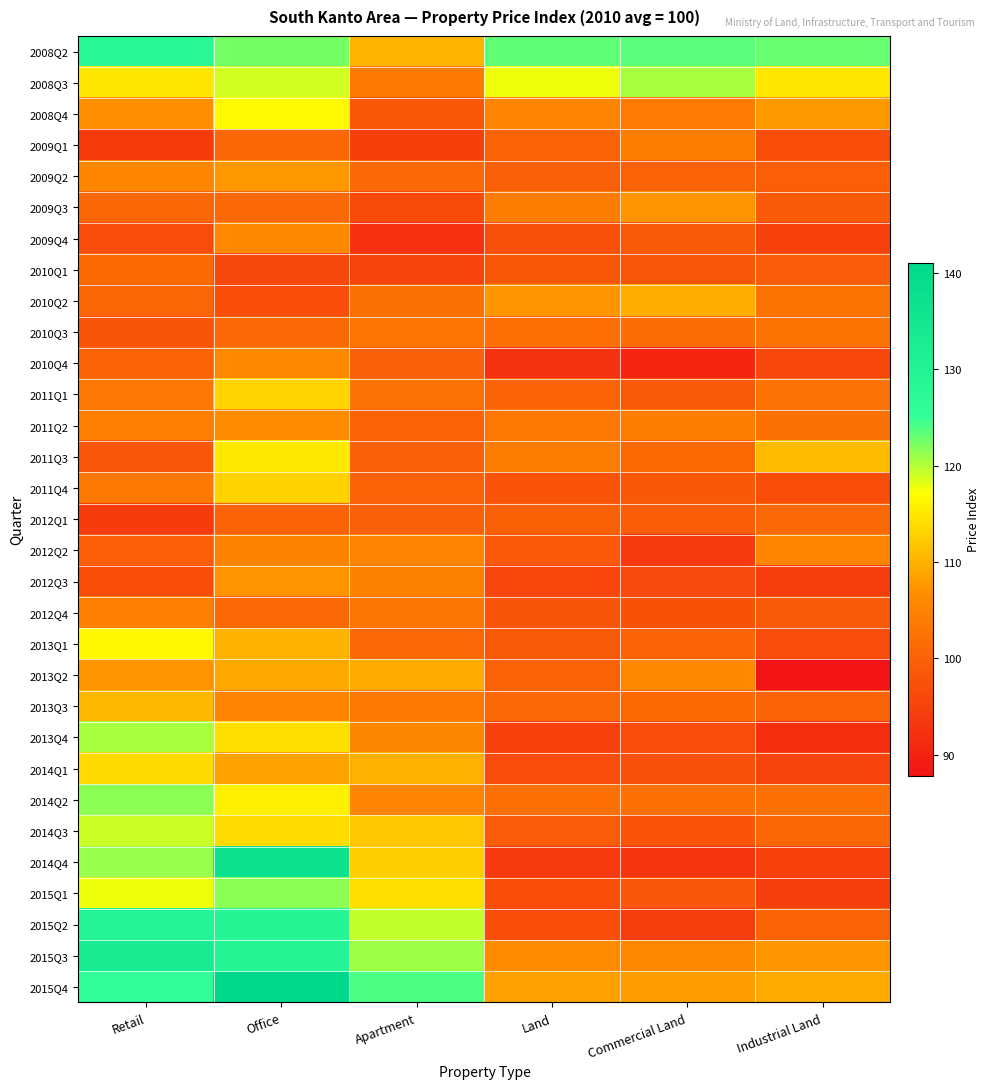

Reading left to right, what are all the values shown in this chart?

2008Q2: Retail=127.9	Office=122.5	Apartment=110.3	Land=123.4	Commercial Land=123.5	Industrial Land=123.0
2008Q3: Retail=114.9	Office=118.9	Apartment=103.7	Land=117.7	Commercial Land=120.5	Industrial Land=114.9
2008Q4: Retail=106.7	Office=116.7	Apartment=98.4	Land=105.3	Commercial Land=103.7	Industrial Land=107.7
2009Q1: Retail=94.0	Office=100.6	Apartment=94.7	Land=100.2	Commercial Land=104.1	Industrial Land=96.9
2009Q2: Retail=105.6	Office=107.6	Apartment=100.9	Land=99.7	Commercial Land=100.0	Industrial Land=99.4
2009Q3: Retail=100.8	Office=100.9	Apartment=96.4	Land=104.2	Commercial Land=107.2	Industrial Land=98.7
2009Q4: Retail=96.6	Office=106.0	Apartment=92.3	Land=97.1	Commercial Land=98.8	Industrial Land=94.8
2010Q1: Retail=101.2	Office=96.0	Apartment=95.3	Land=98.4	Commercial Land=98.1	Industrial Land=99.0
2010Q2: Retail=100.4	Office=97.0	Apartment=102.3	Land=107.4	Commercial Land=109.6	Industrial Land=102.6
2010Q3: Retail=98.0	Office=101.0	Apartment=102.7	Land=102.0	Commercial Land=101.7	Industrial Land=102.6
2010Q4: Retail=100.3	Office=106.0	Apartment=99.7	Land=92.5	Commercial Land=90.6	Industrial Land=95.7
2011Q1: Retail=103.2	Office=113.1	Apartment=102.6	Land=100.2	Commercial Land=98.8	Industrial Land=102.5
2011Q2: Retail=104.3	Office=106.3	Apartment=100.3	Land=103.4	Commercial Land=104.0	Industrial Land=102.4
2011Q3: Retail=98.0	Office=115.1	Apartment=99.7	Land=104.2	Commercial Land=101.0	Industrial Land=110.8
2011Q4: Retail=103.4	Office=112.9	Apartment=100.1	Land=97.9	Commercial Land=98.4	Industrial Land=97.0
2012Q1: Retail=93.9	Office=100.3	Apartment=99.7	Land=99.9	Commercial Land=99.2	Industrial Land=100.8
2012Q2: Retail=99.3	Office=105.2	Apartment=105.3	Land=98.5	Commercial Land=93.5	Industrial Land=105.6
2012Q3: Retail=96.9	Office=107.2	Apartment=104.8	Land=95.5	Commercial Land=96.1	Industrial Land=94.3
2012Q4: Retail=104.6	Office=101.0	Apartment=103.0	Land=98.0	Commercial Land=97.4	Industrial Land=98.8
2013Q1: Retail=116.5	Office=110.0	Apartment=100.8	Land=98.7	Commercial Land=100.3	Industrial Land=96.5
2013Q2: Retail=107.2	Office=109.2	Apartment=109.4	Land=100.1	Commercial Land=106.0	Industrial Land=87.8
2013Q3: Retail=110.5	Office=105.4	Apartment=103.5	Land=100.9	Commercial Land=101.3	Industrial Land=100.2
2013Q4: Retail=120.5	Office=114.2	Apartment=105.8	Land=94.9	Commercial Land=96.5	Industrial Land=91.9
2014Q1: Retail=113.6	Office=108.7	Apartment=109.8	Land=96.5	Commercial Land=97.3	Industrial Land=95.1
2014Q2: Retail=121.6	Office=115.8	Apartment=105.4	Land=102.1	Commercial Land=102.1	Industrial Land=102.2
2014Q3: Retail=119.1	Office=113.8	Apartment=112.0	Land=99.0	Commercial Land=97.8	Industrial Land=100.8
2014Q4: Retail=121.2	Office=136.9	Apartment=112.5	Land=93.7	Commercial Land=93.0	Industrial Land=94.9
2015Q1: Retail=117.7	Office=121.6	Apartment=114.2	Land=96.9	Commercial Land=98.1	Industrial Land=94.5
2015Q2: Retail=129.5	Office=129.1	Apartment=119.5	Land=96.9	Commercial Land=94.2	Industrial Land=100.4
2015Q3: Retail=133.0	Office=128.9	Apartment=120.8	Land=106.4	Commercial Land=105.8	Industrial Land=107.4
2015Q4: Retail=125.9	Office=141.1	Apartment=124.1	Land=108.5	Commercial Land=108.0	Industrial Land=109.2